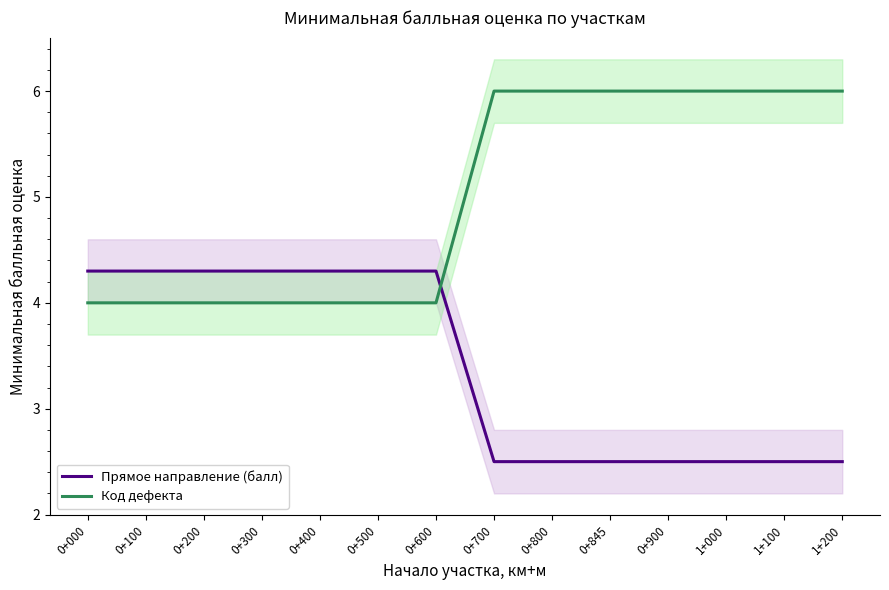

True or false: Прямое направление (балл) has a value of 1.6 at 1+000.

False